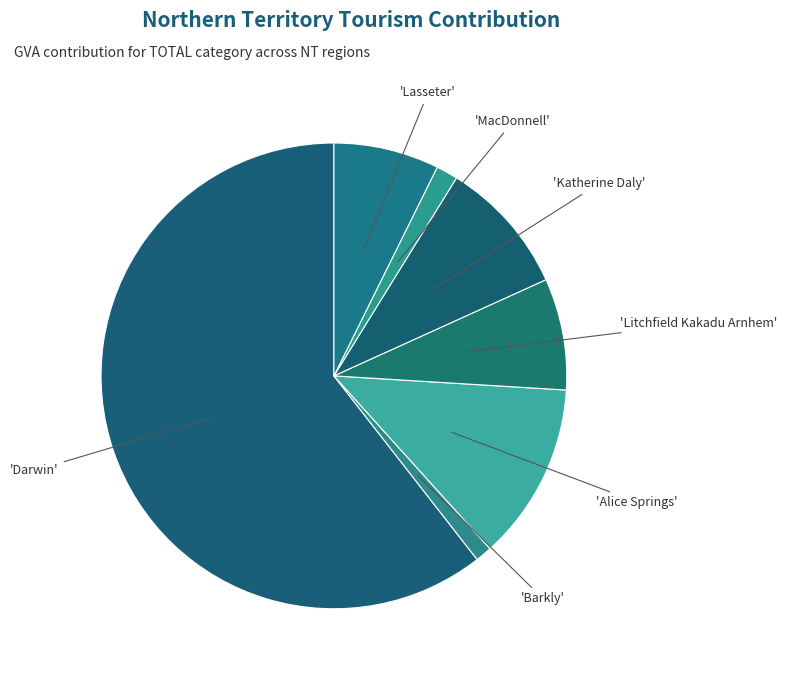

How many segments does this pie chart have?

7